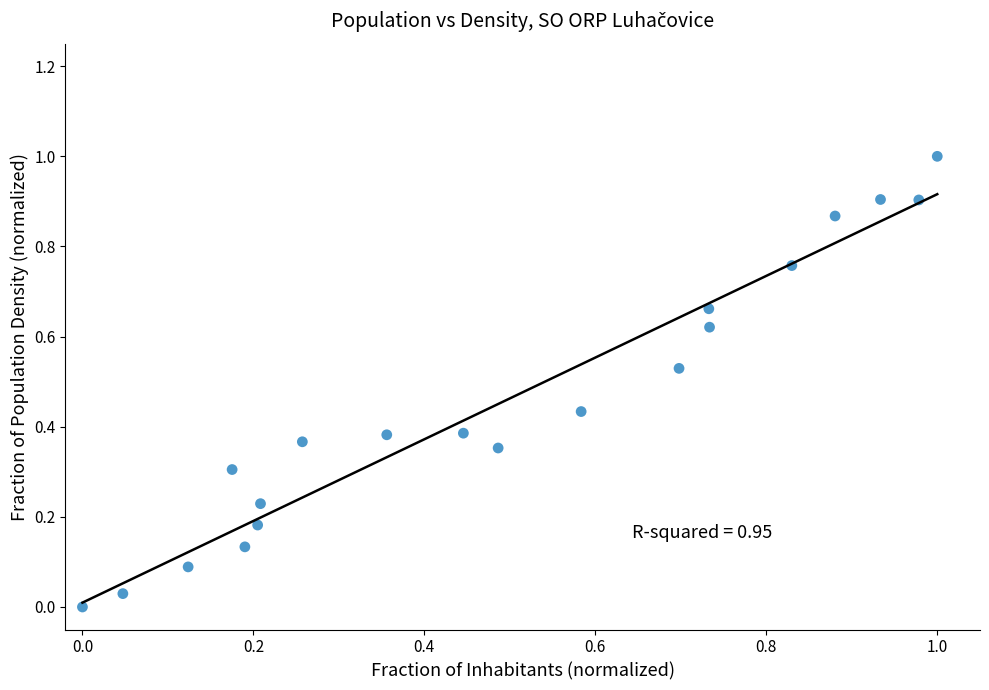

What is the range of Y values (max minus min)?

1.0